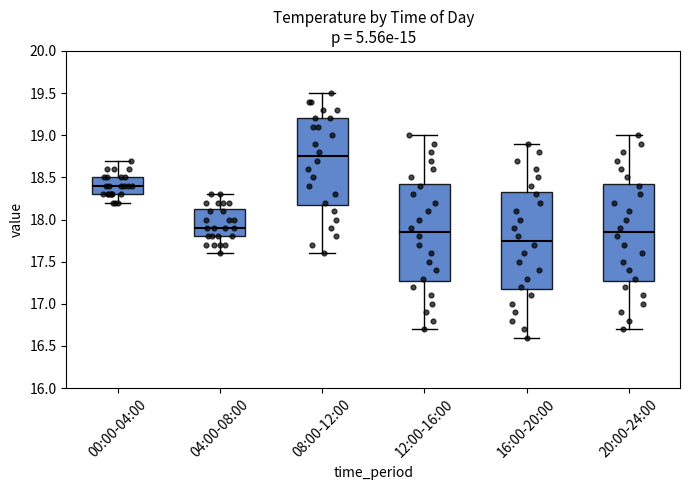

Which box has the lowest median line?

16:00-20:00